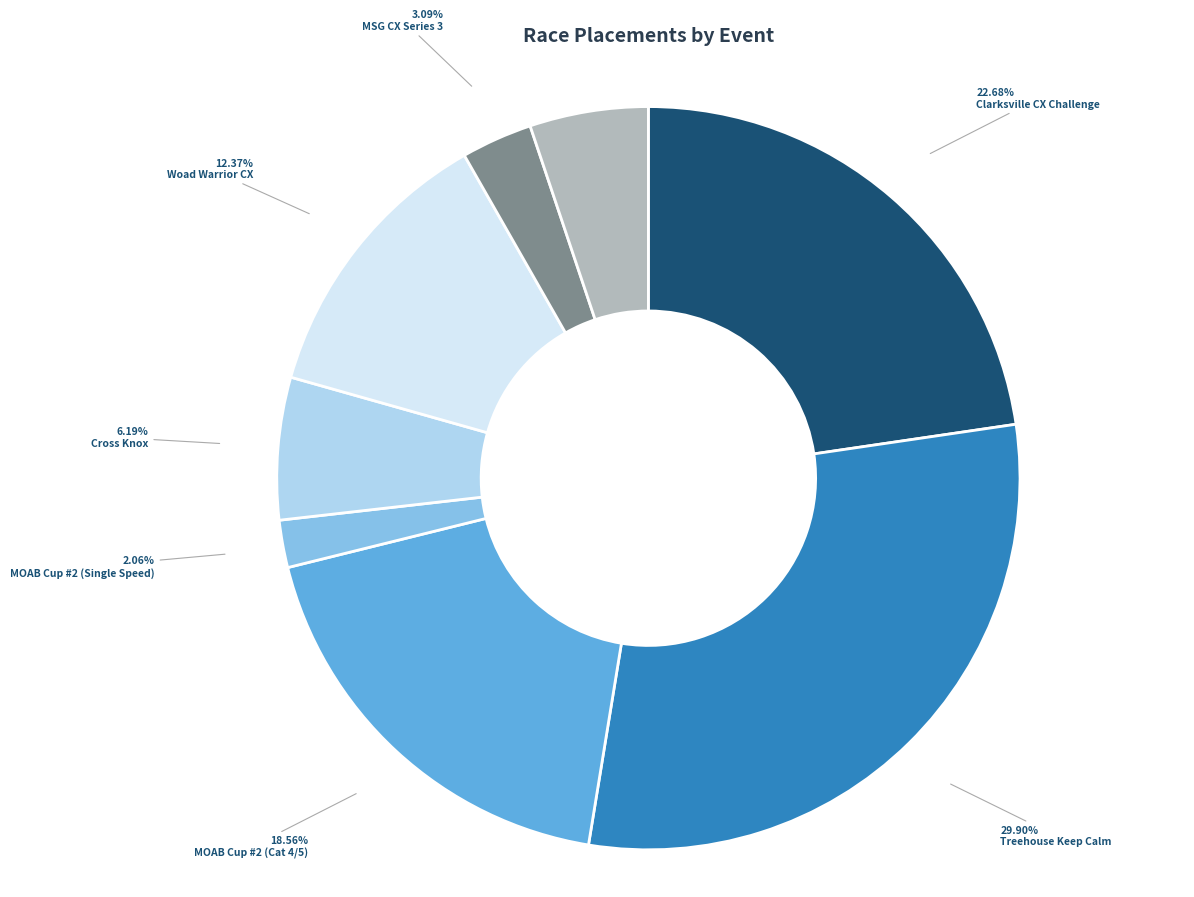

What percentage is the MSG CX Series 5 slice, to the nearest percent?

5%